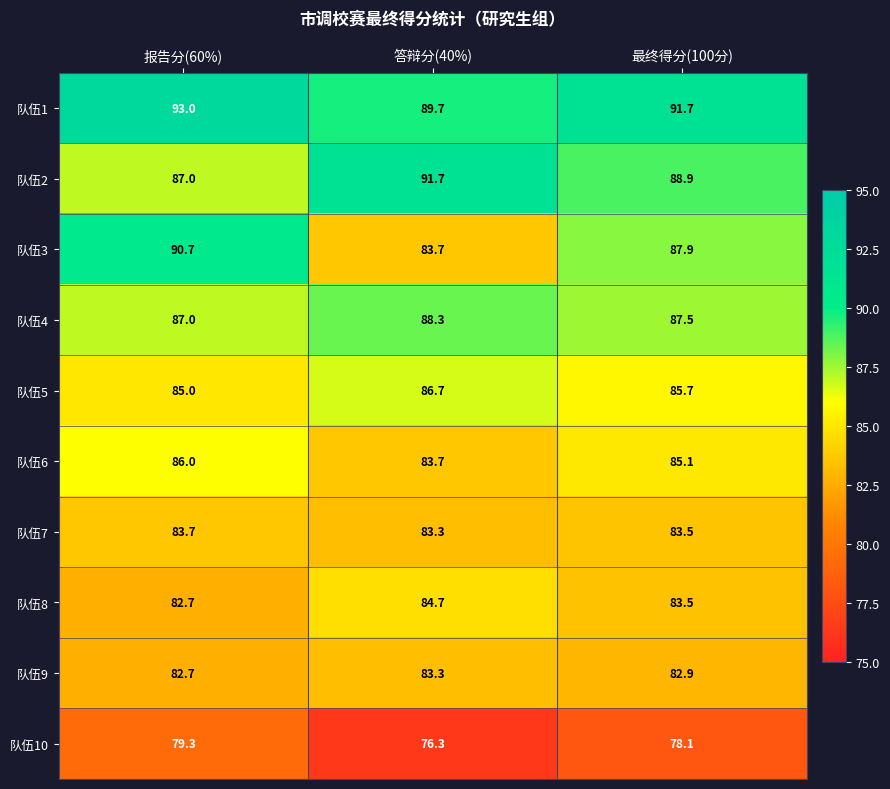

Is it true that 队伍3 equals 87.9 at 最终得分(100分)?

True